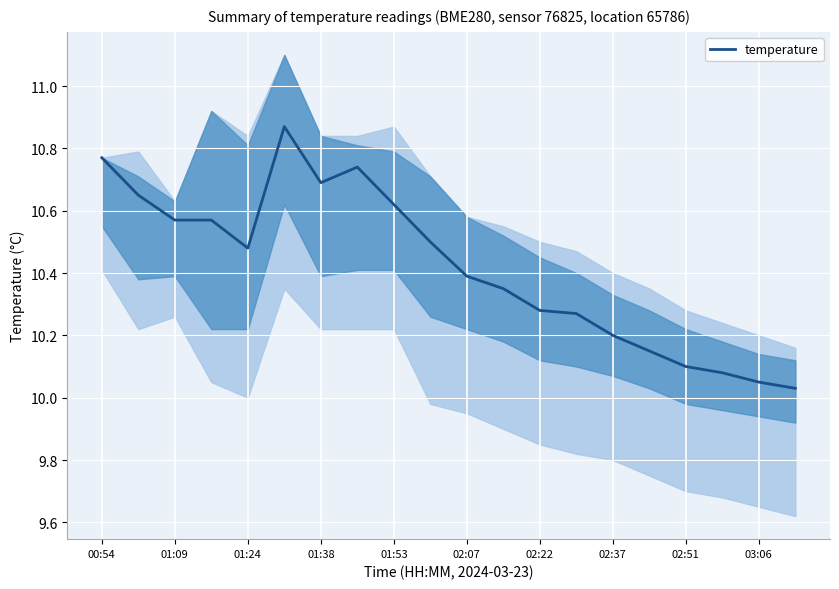

True or false: temperature has a value of 17.8 at 02:51.

False